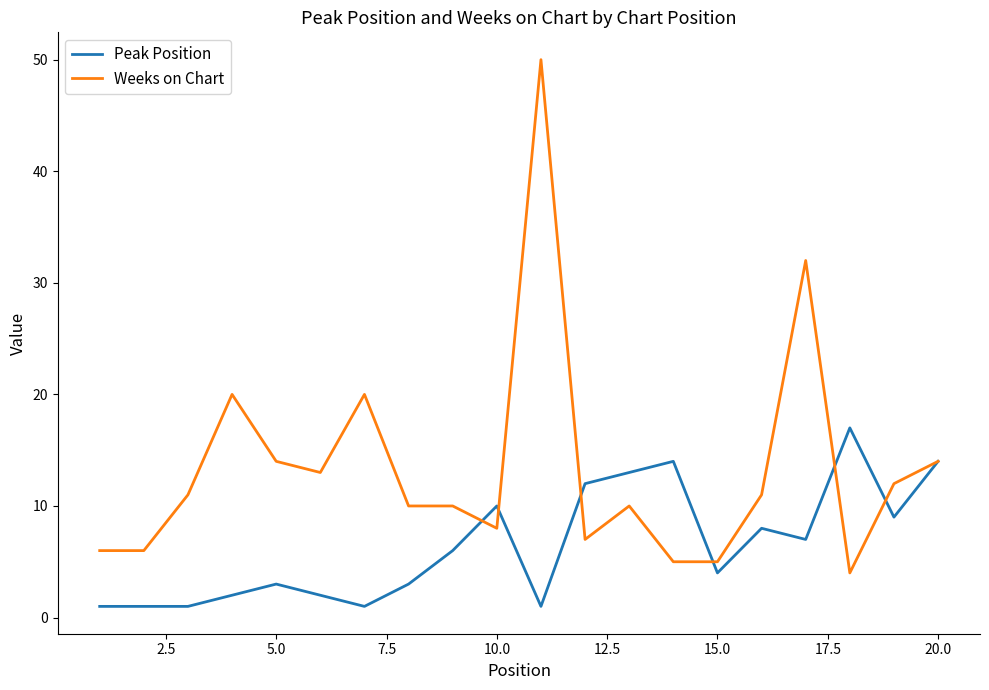

What is the difference between the maximum and second lowest values in the Weeks on Chart series?

45